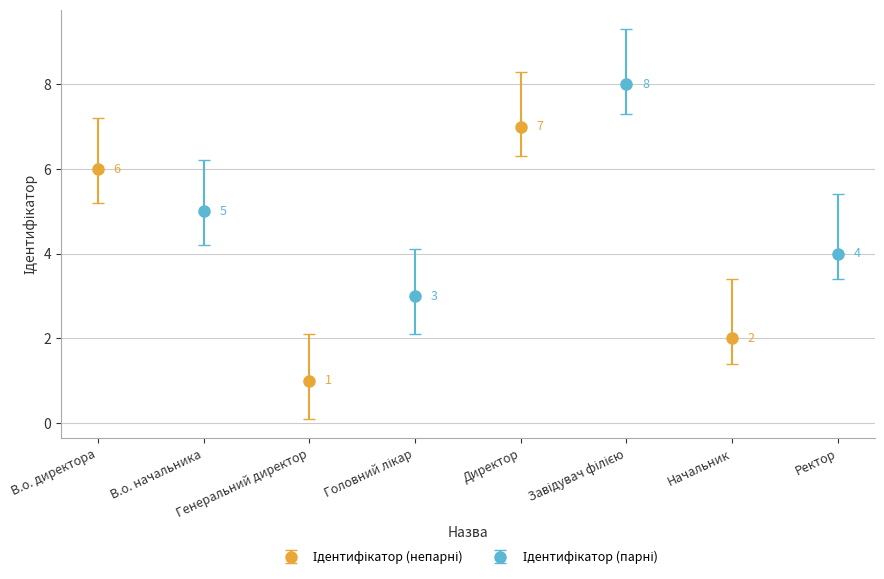

What is the difference between the maximum and minimum values?

7